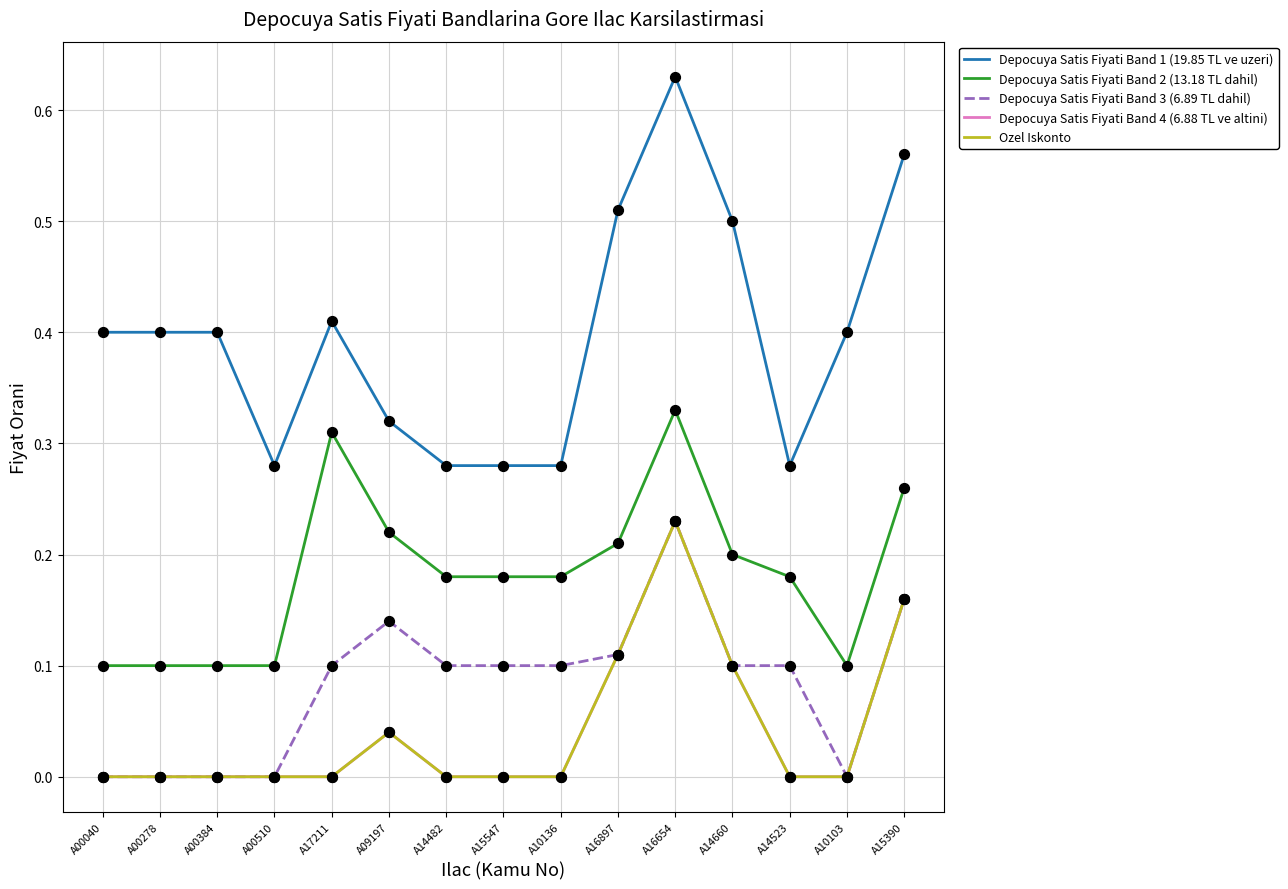

What is the total value across all series at A17211?

0.8